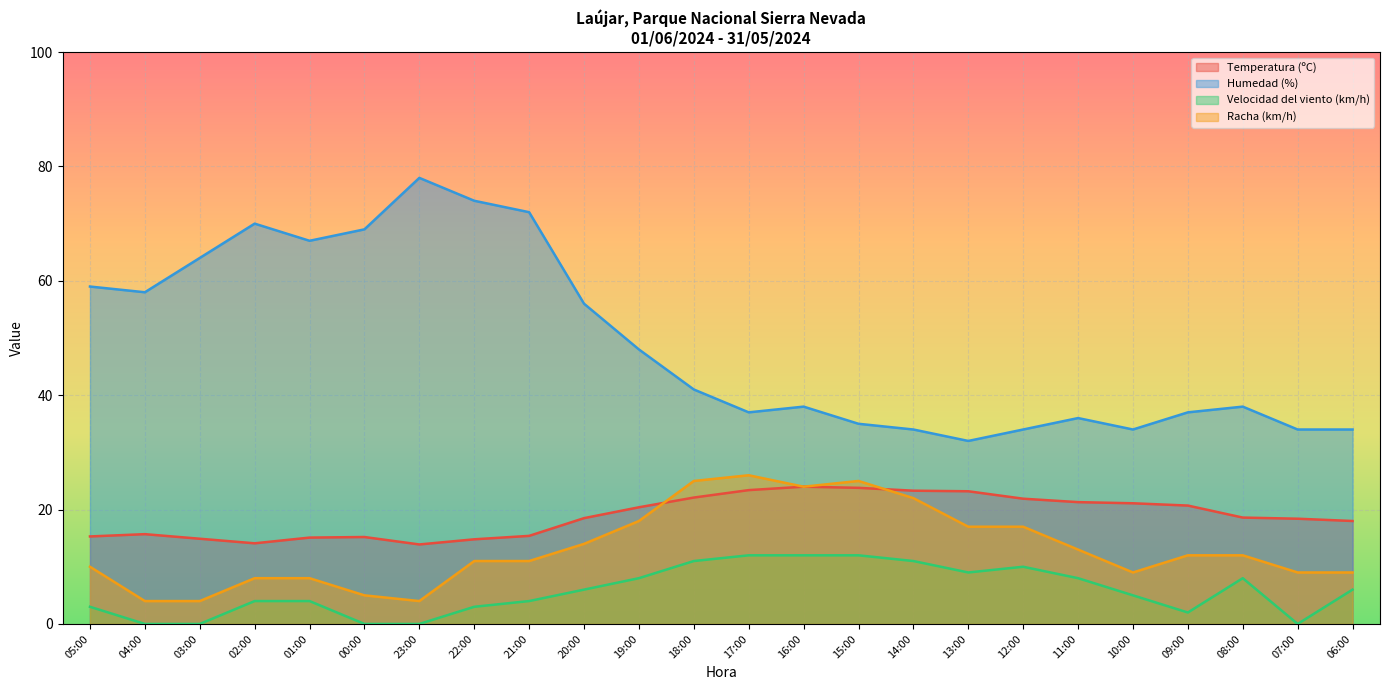

True or false: Humedad (%) and Temperatura (ºC) intersect in this chart.

False